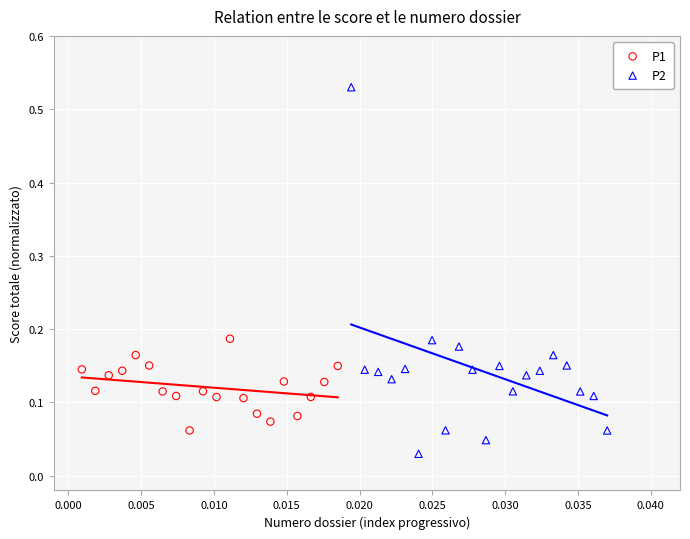

Which series reaches the minimum Y coordinate?

P2